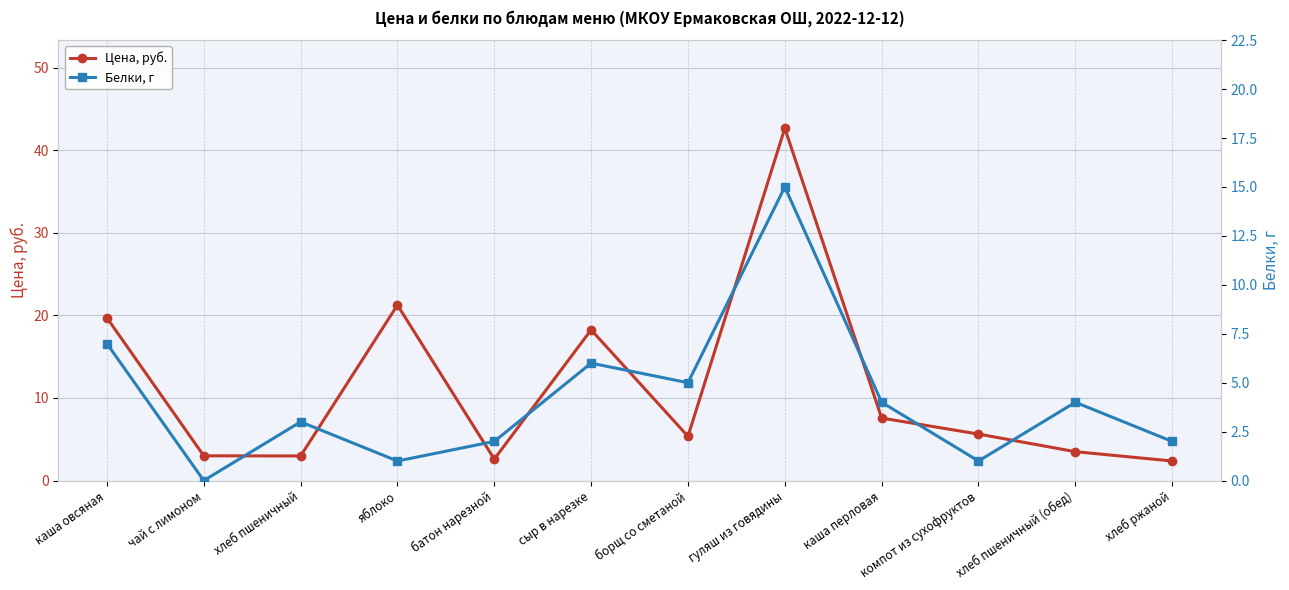

At how many categories does at least one series exceed 34?

1